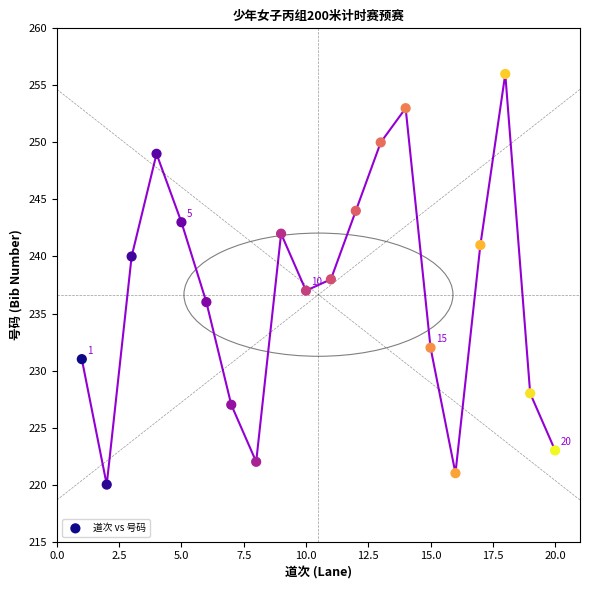

What is the range of X values (max minus min)?

19